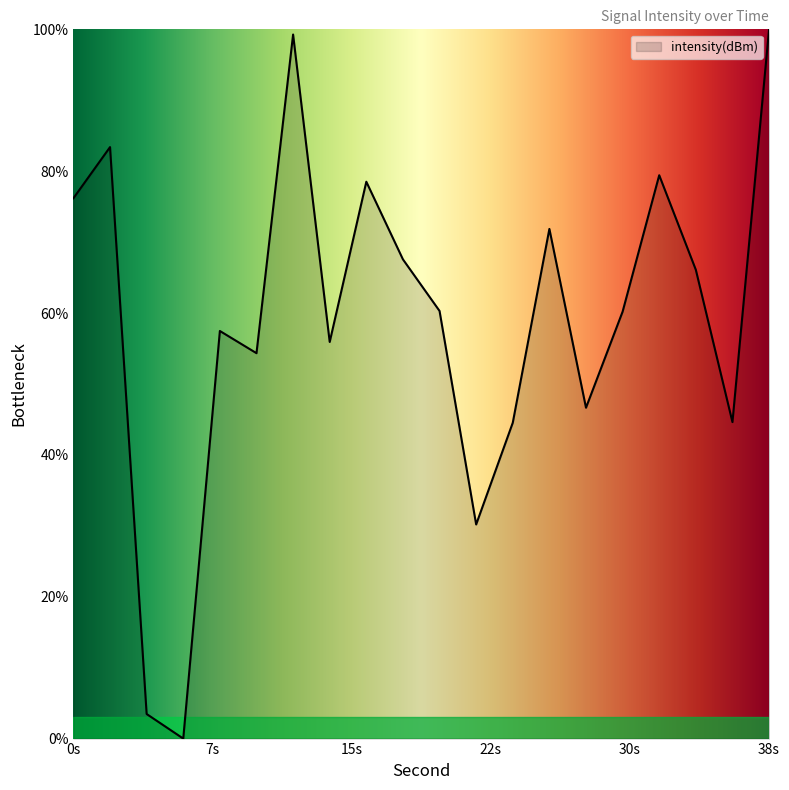

What is the sum of all values?

1180.0